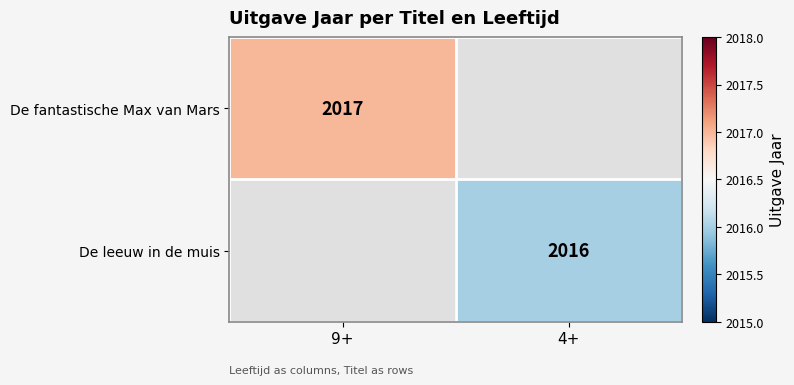

The value of De fantastische Max van Mars at 9+ is 2017. True or false?

True